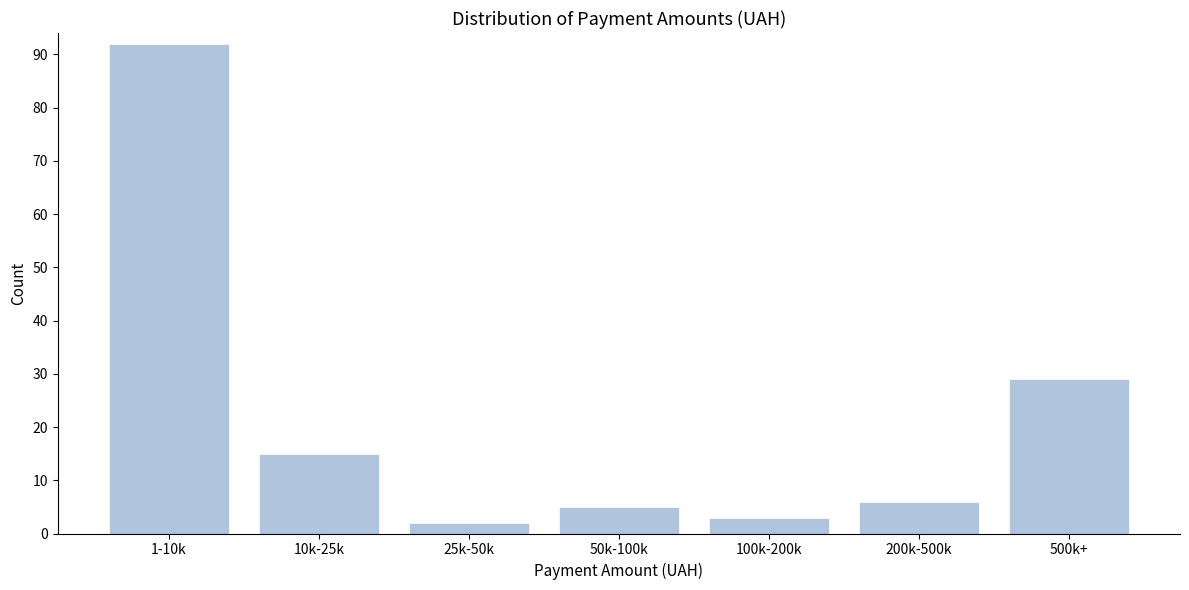

Reading left to right, extract all data points from this chart.

92	15	2	5	3	6	29